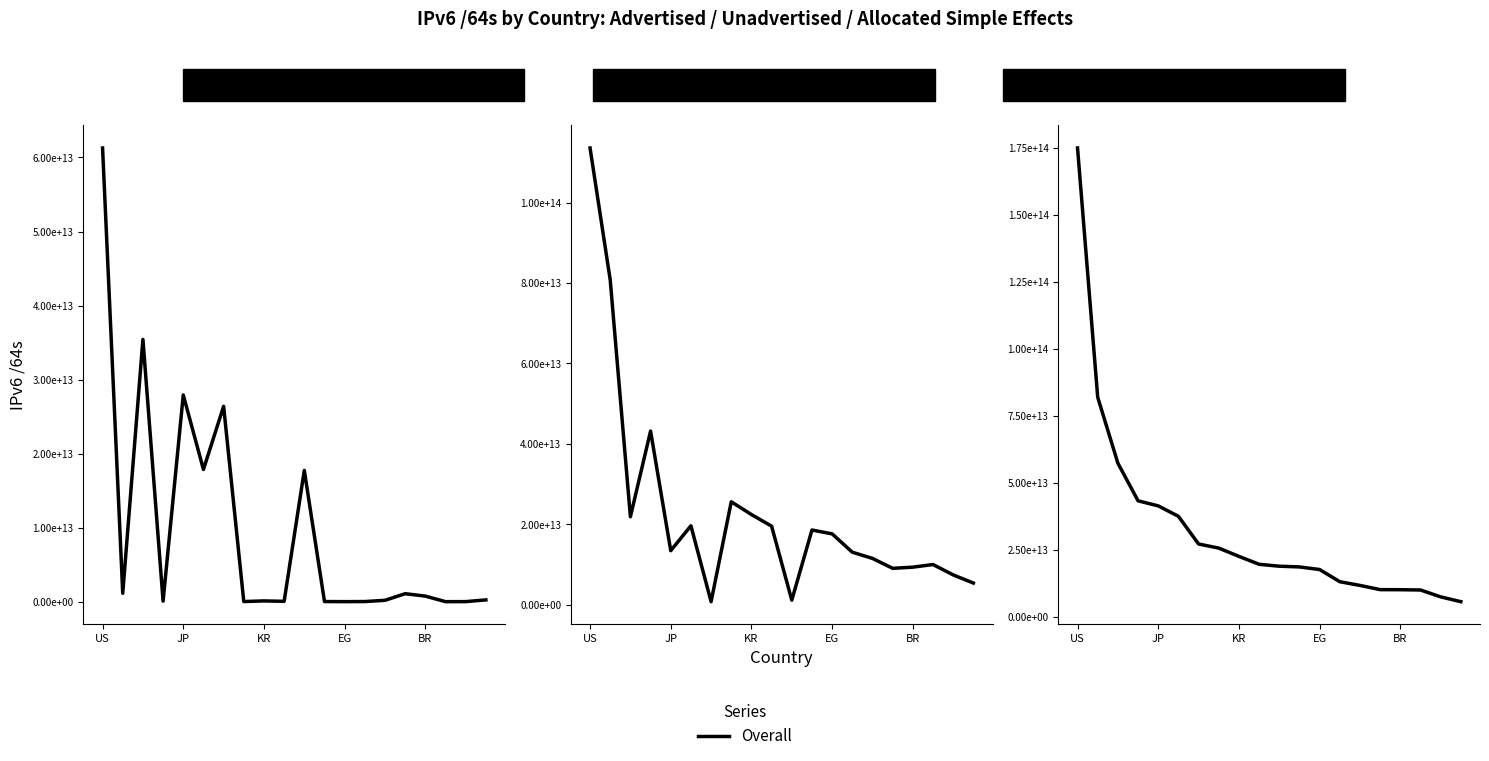

What is the smallest value displayed?

4295360512